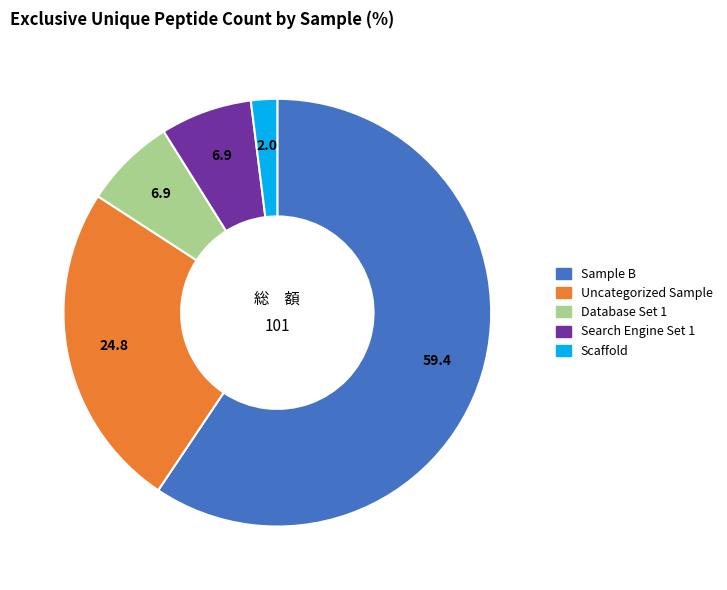

Count the number of slices in the pie.

5